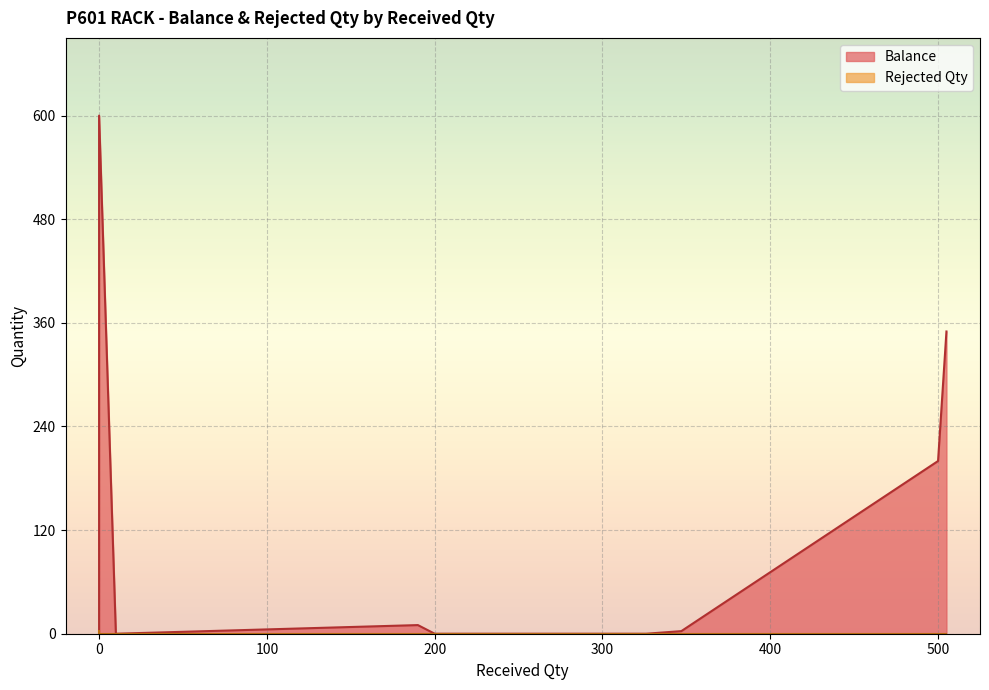

Is the value of Rejected Qty at 0 greater than the value of Balance at 190?

No